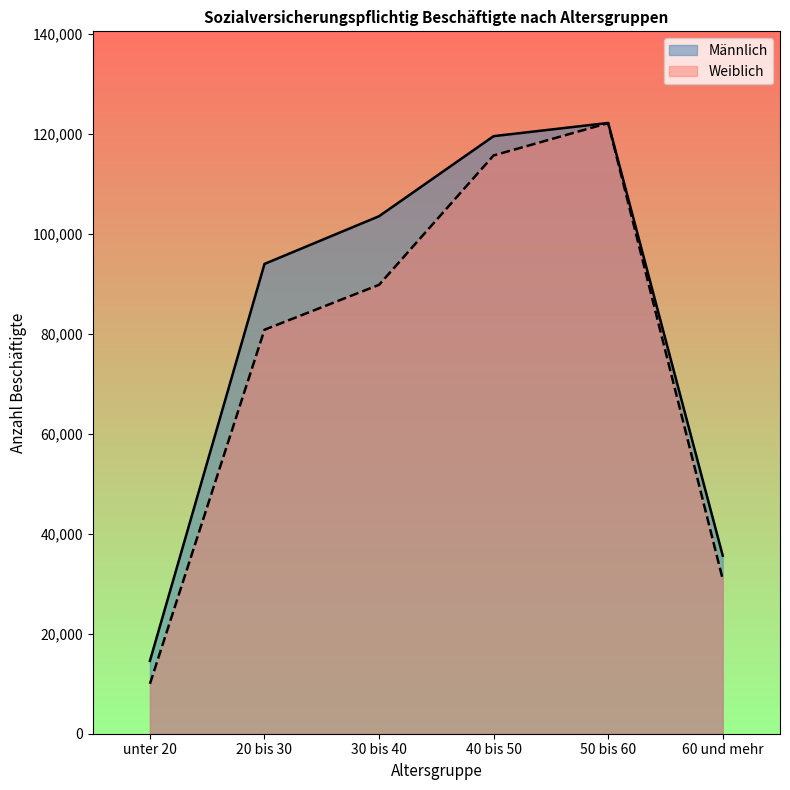

What is the greatest value displayed?

122245